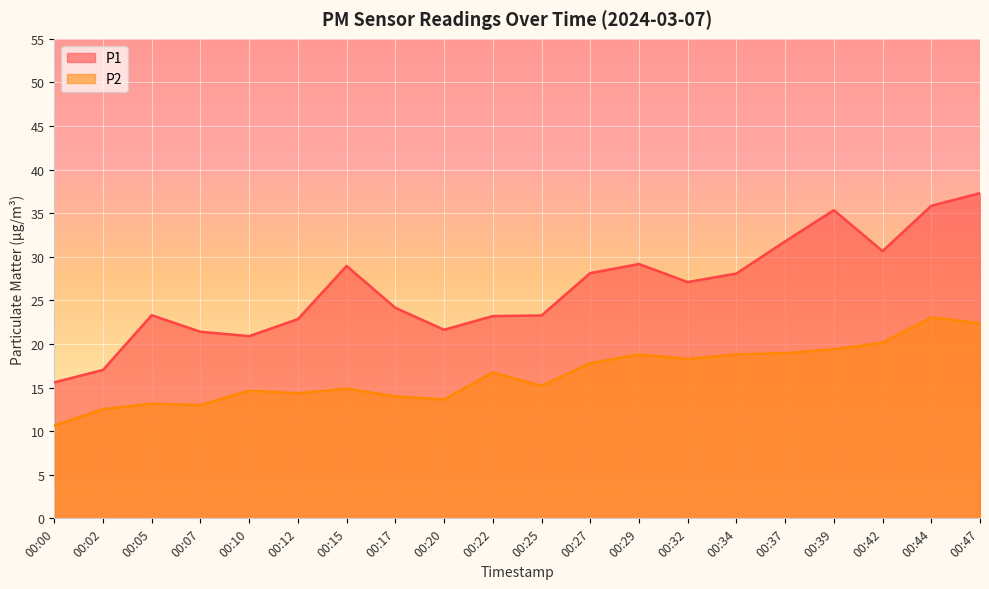

Does the chart display data point markers on the line(s)?

No